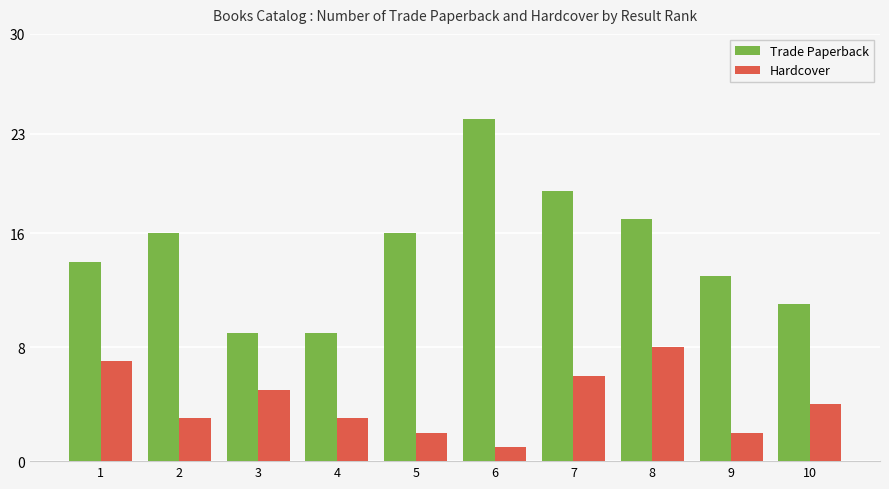

What is the spread (max minus min) of values at 1?

7